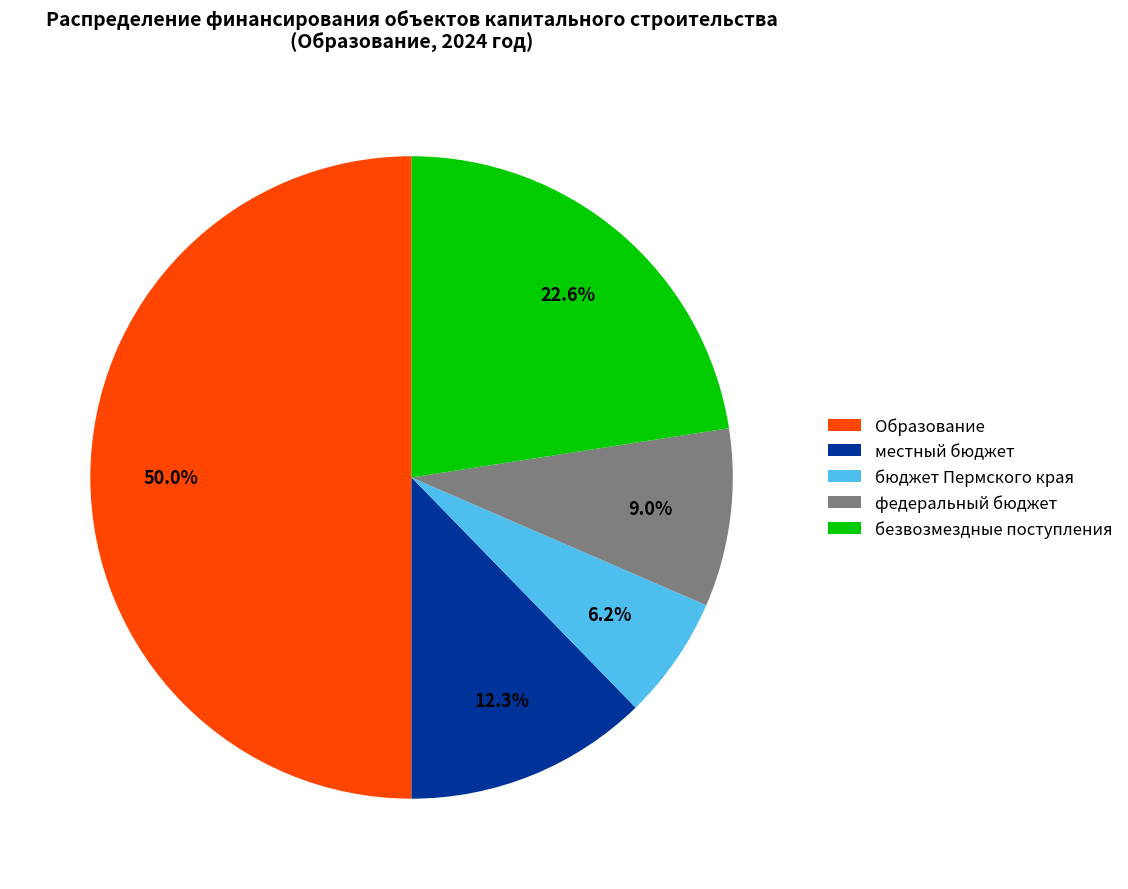

Count the number of slices in the pie.

5